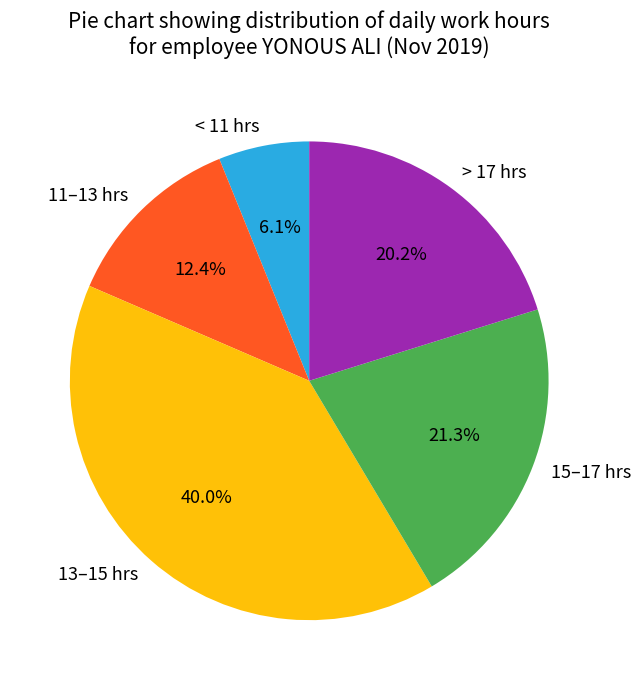

Approximately how many times larger is the value at 11–13 hrs compared to < 11 hrs?

2.0